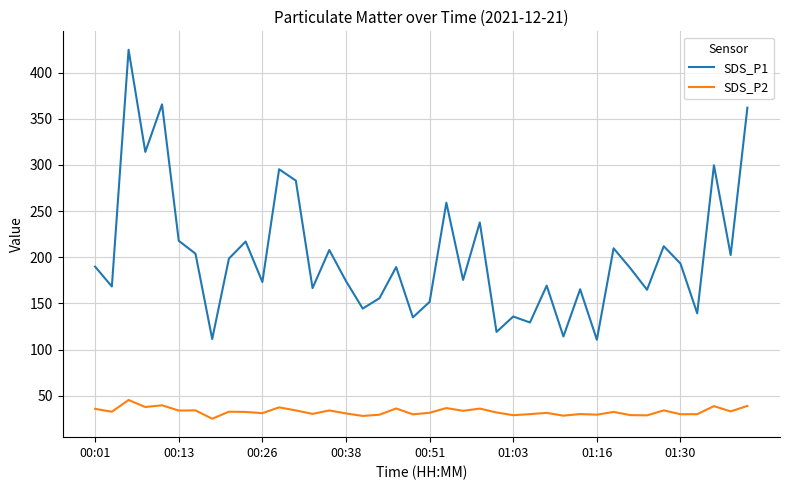

How many lines are shown in the chart?

2